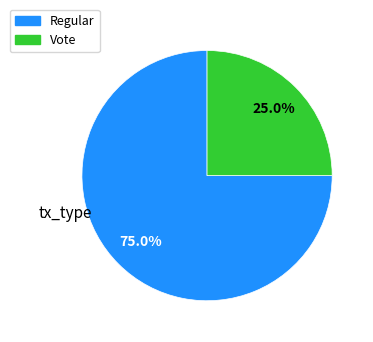

Which category has the smallest portion of the pie?

Vote